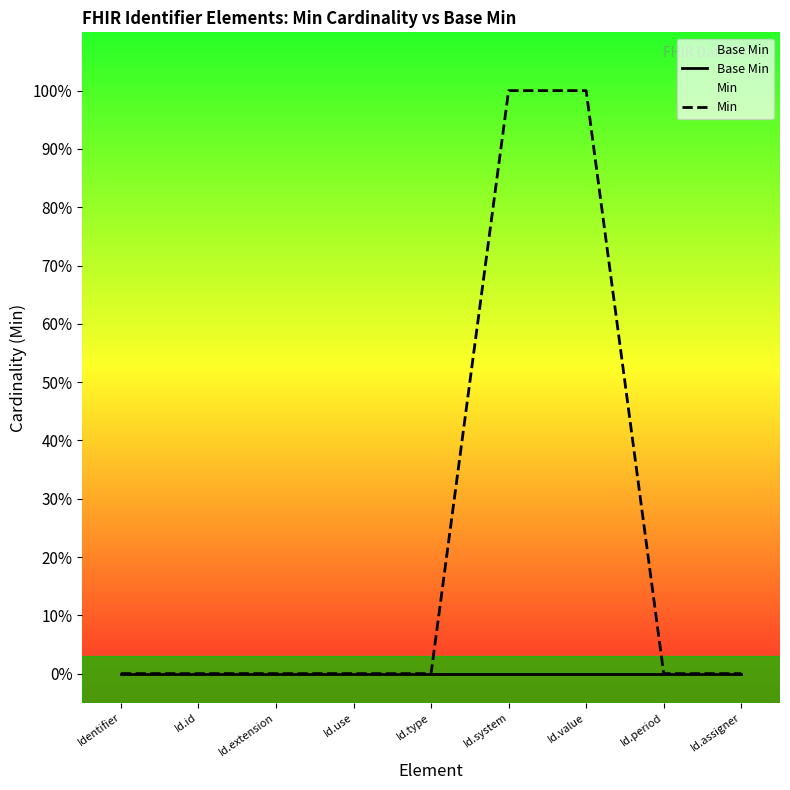

Reading right to left, extract all data points from this chart.

Base Min: 0	0	0	0	0	0	0	0	0
Min: 0	0	1	1	0	0	0	0	0